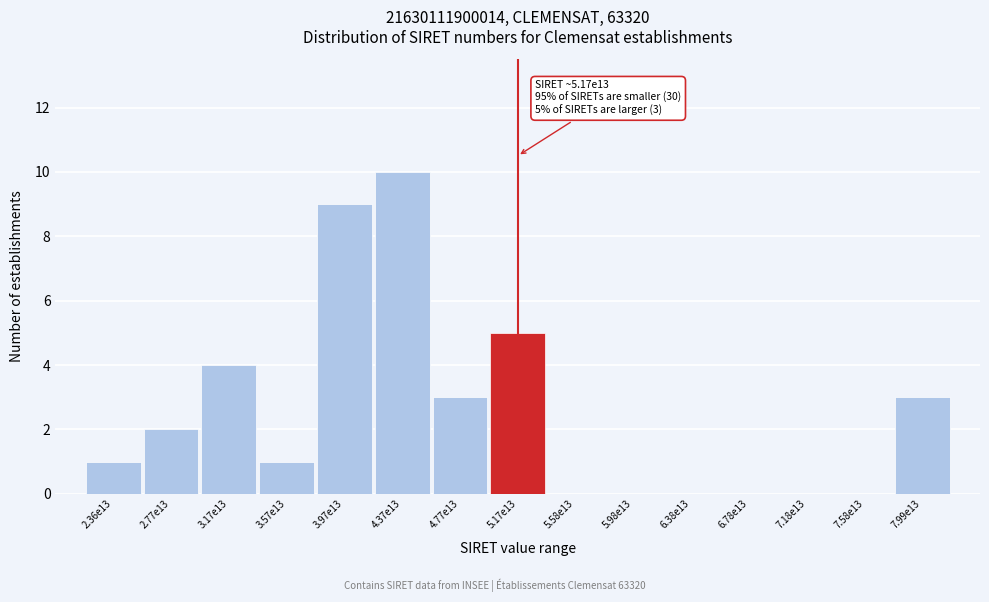

Reading left to right, what are all the values shown in this chart?

2.36e13=1	2.77e13=2	3.17e13=4	3.57e13=1	3.97e13=9	4.37e13=10	4.77e13=3	5.17e13=5	5.58e13=0	5.98e13=0	6.38e13=0	6.78e13=0	7.18e13=0	7.58e13=0	7.99e13=3